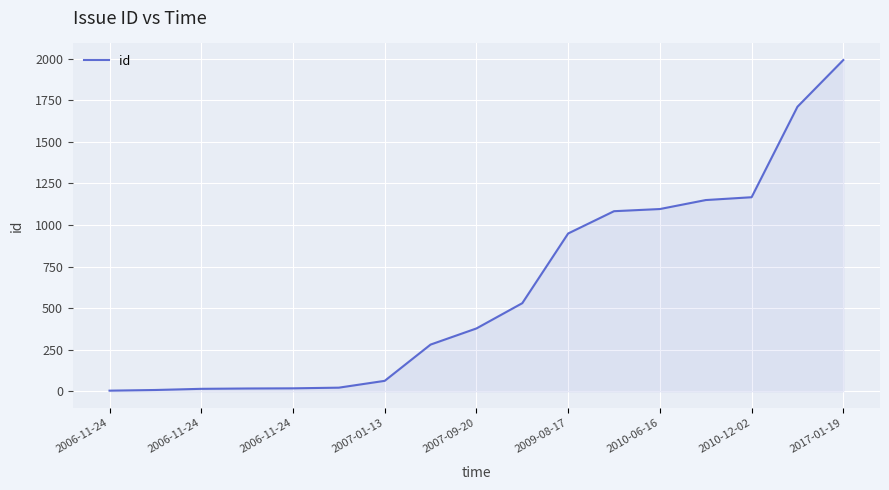

Does the chart display data point markers on the line(s)?

No